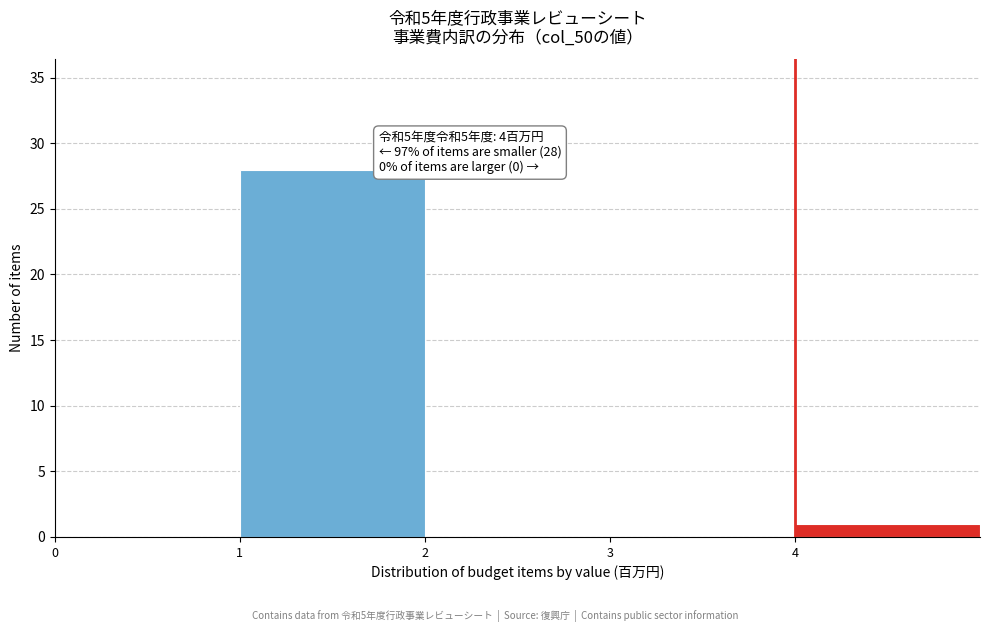

Which range on the x-axis has the tallest bar?

1 to 2